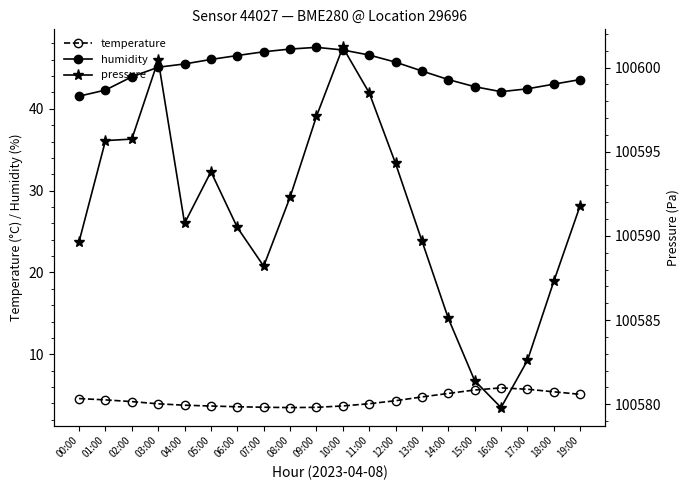

Where is the first local maximum for humidity?

09:00